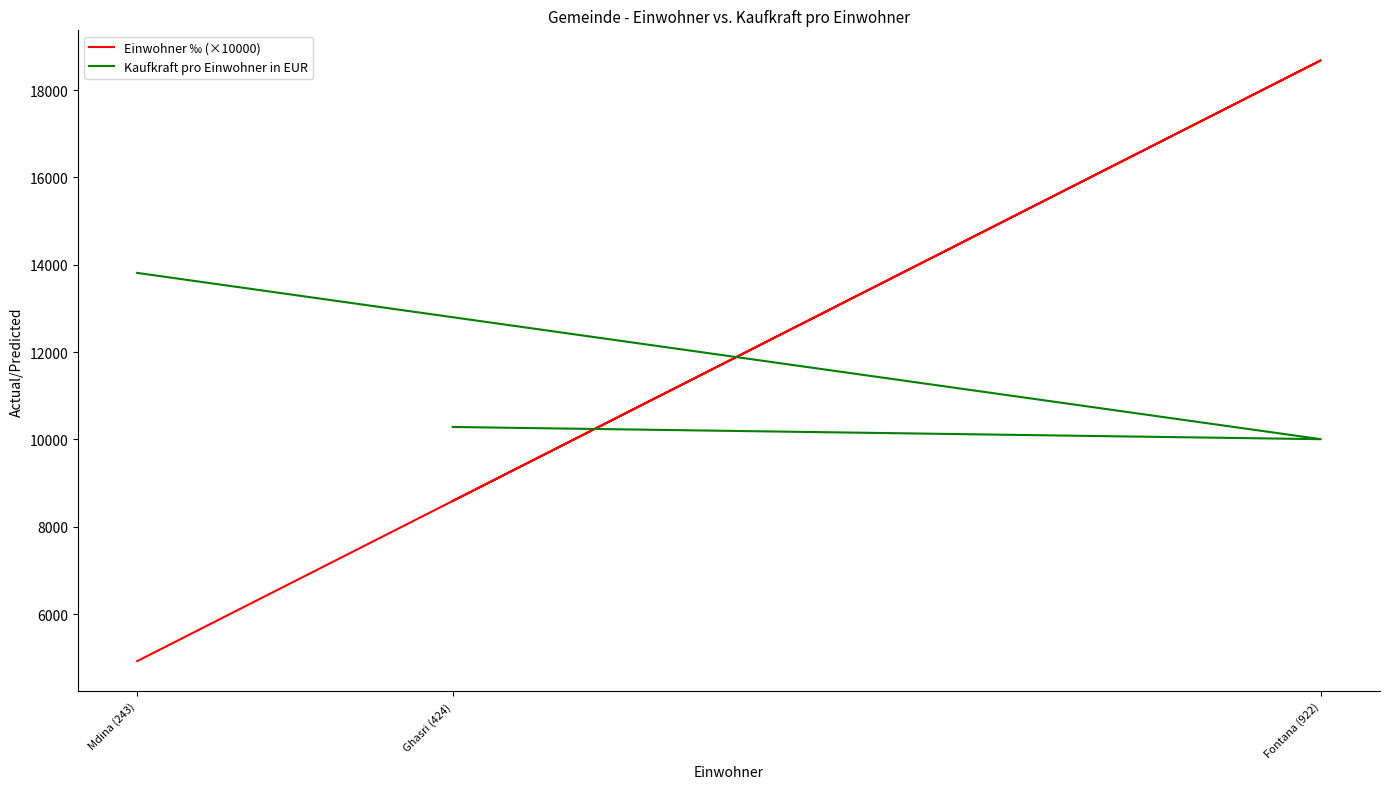

List the series in order of their peak value, lowest first.

Kaufkraft pro Einwohner in EUR, Einwohner ‰ (×10000)